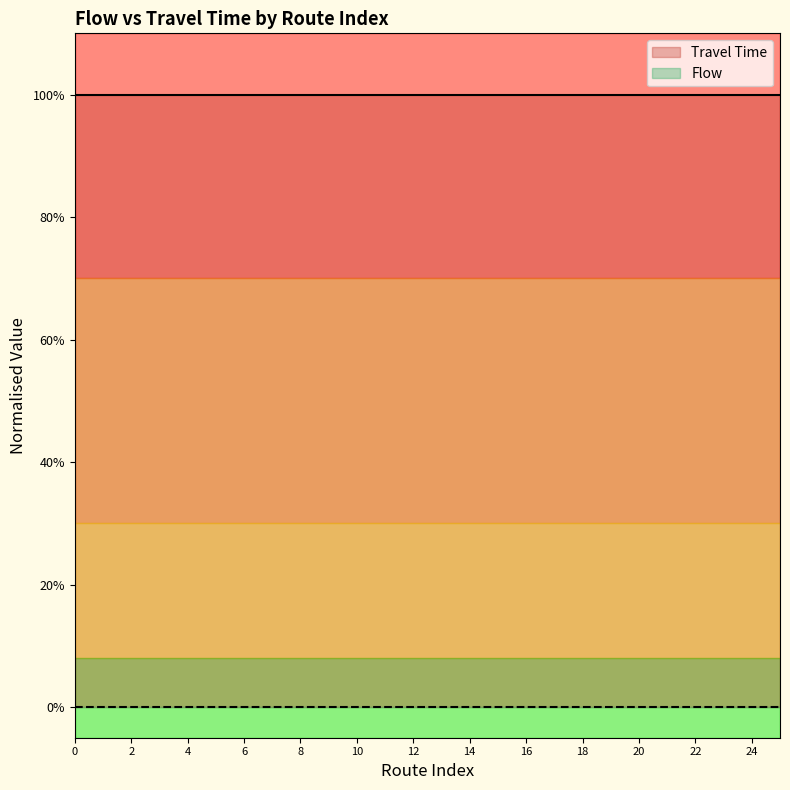

Reading left to right, what are all the values shown in this chart?

Travel Time: 0=-1	1=-1	2=-1	3=-1	4=-1	5=-1	6=-1	7=-1	8=-1	9=-1	10=-1	11=-1	12=-1	13=-1	14=-1	15=-1	16=-1	17=-1	18=-1	19=-1	20=-1	21=-1	22=-1	23=-1	24=-1	25=-1
Flow: 0=0	1=0	2=0	3=0	4=0	5=0	6=0	7=0	8=0	9=0	10=0	11=0	12=0	13=0	14=0	15=0	16=0	17=0	18=0	19=0	20=0	21=0	22=0	23=0	24=0	25=0